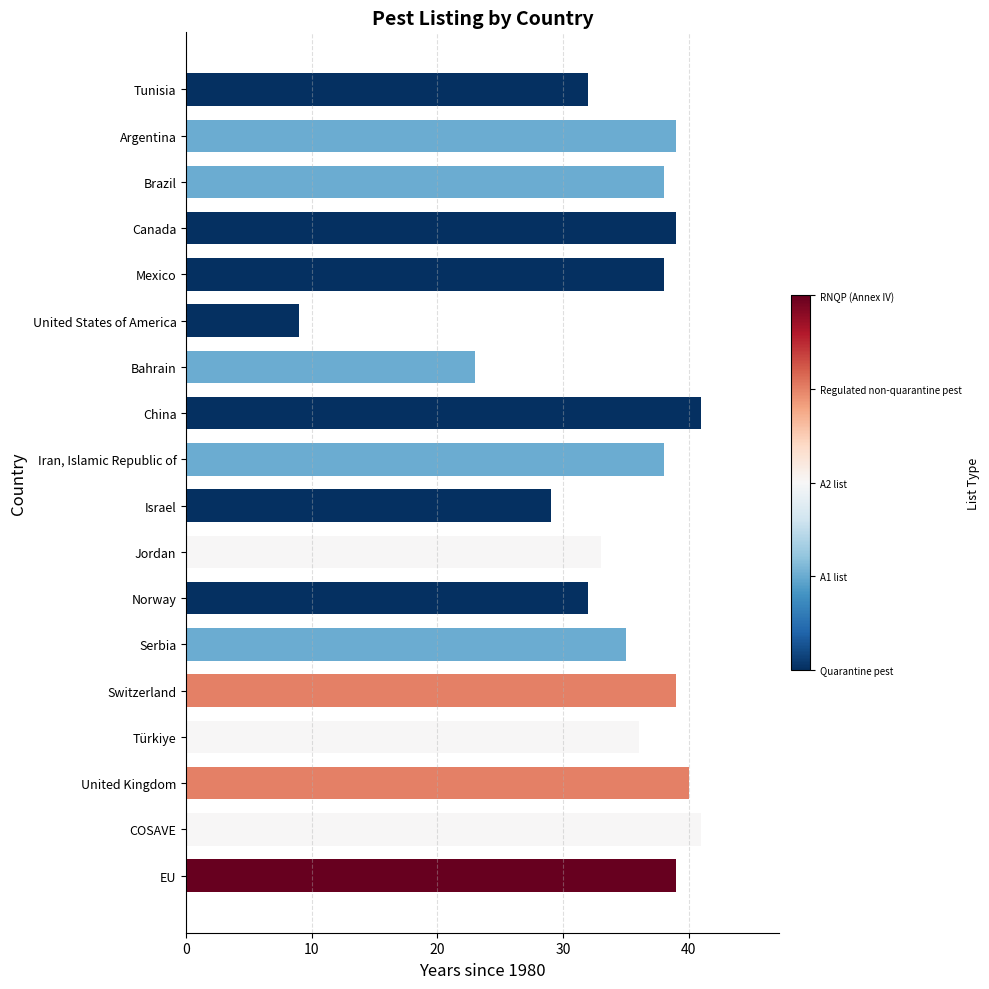

What is the ratio of the value at Türkiye to the value at Iran, Islamic Republic of?

0.9